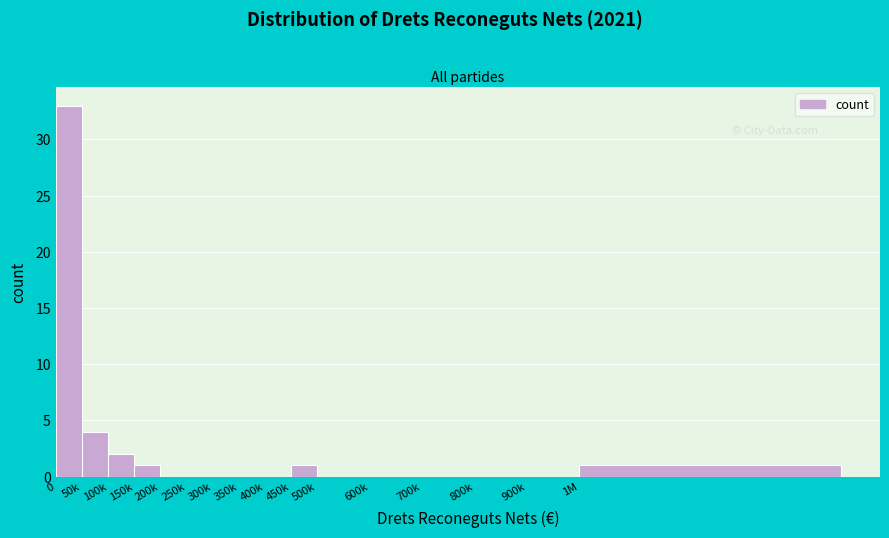

Reading right to left, transcribe all the data shown in this chart.

1M=1	900k=0	800k=0	700k=0	600k=0	500k=0	450k=1	400k=0	350k=0	300k=0	250k=0	200k=0	150k=1	100k=2	50k=4	0=33